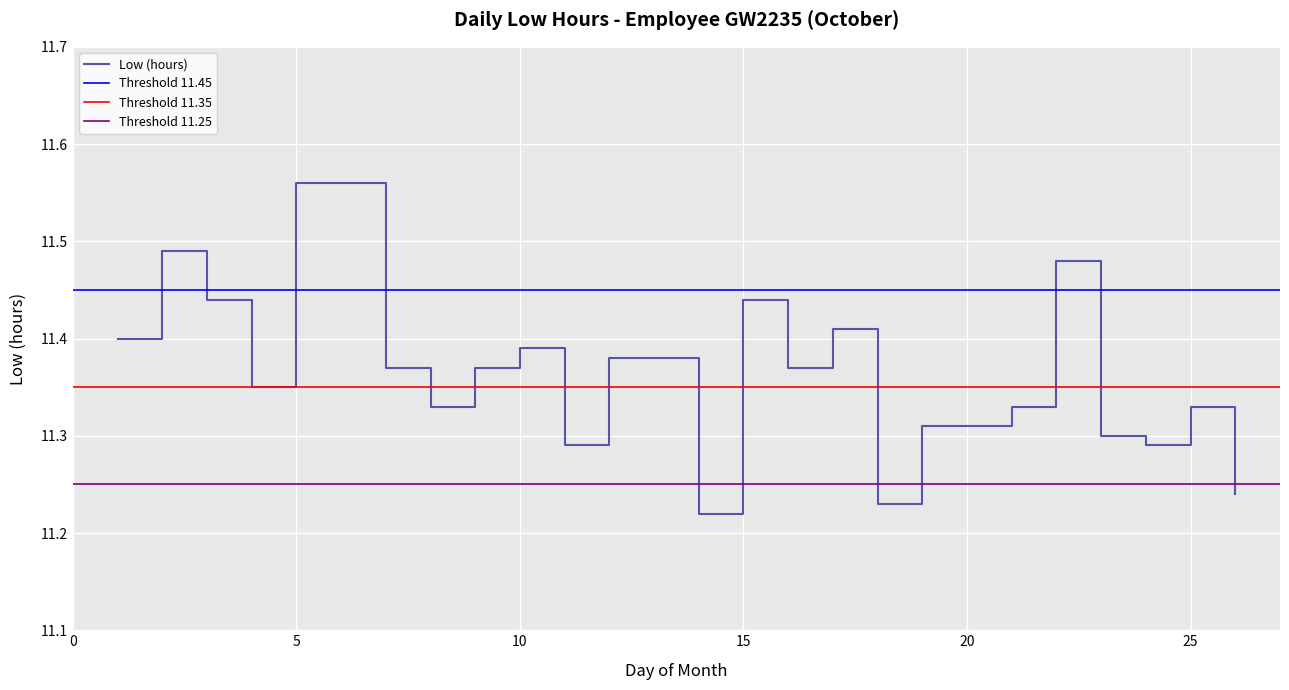

Is it true that the value at 25 is 11.3?

True